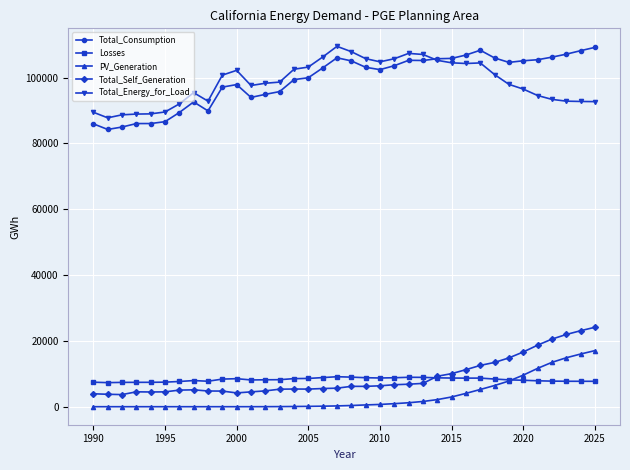

What is the value of the PV_Generation point at the 28th from the left?

5231.9